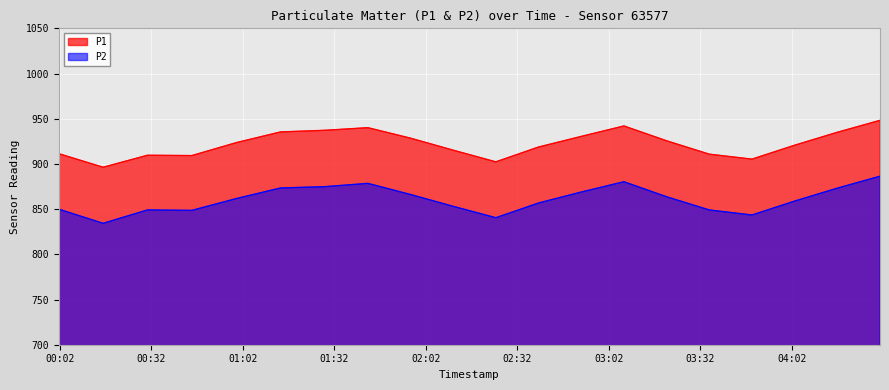

How many interior local valleys does the P1 series have?

4